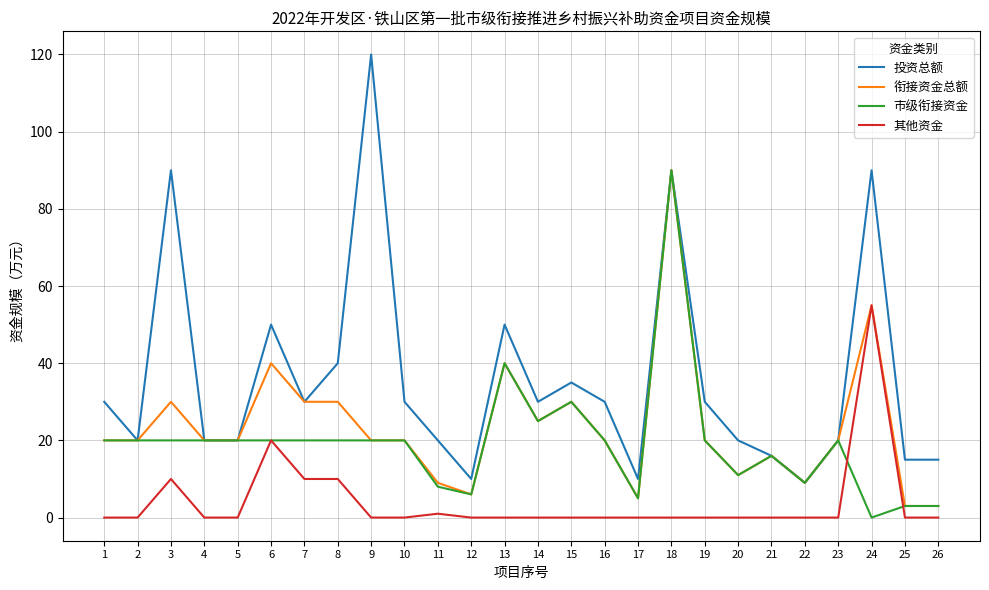

At which category is the sum across all series the highest?

18